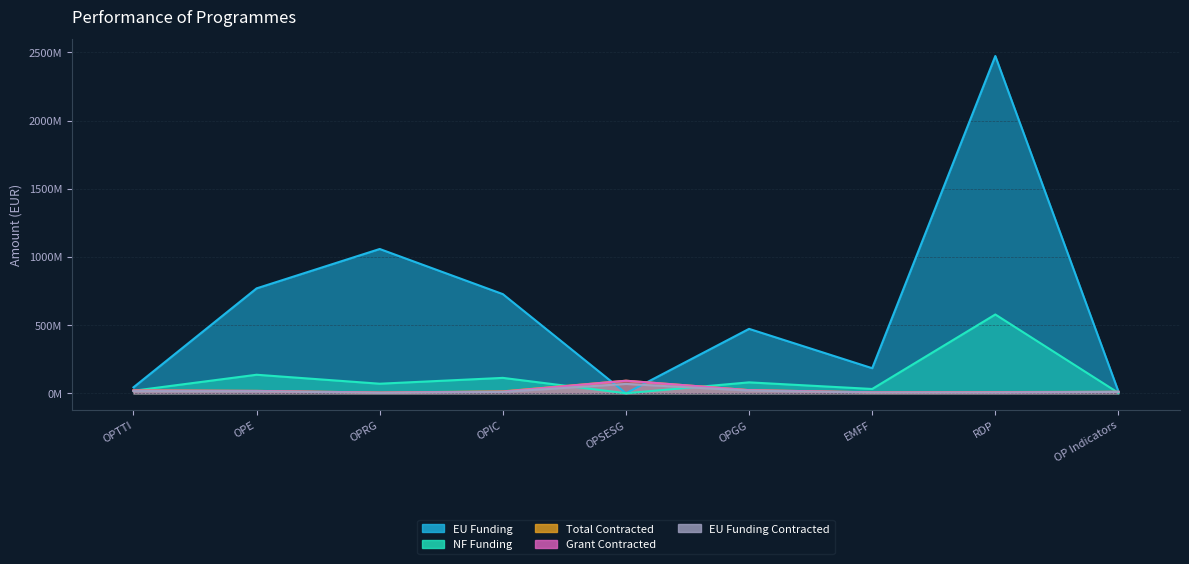

At OPGG, list the series in order from largest to smallest.

EU Funding, NF Funding, Total Contracted, Grant Contracted, EU Funding Contracted